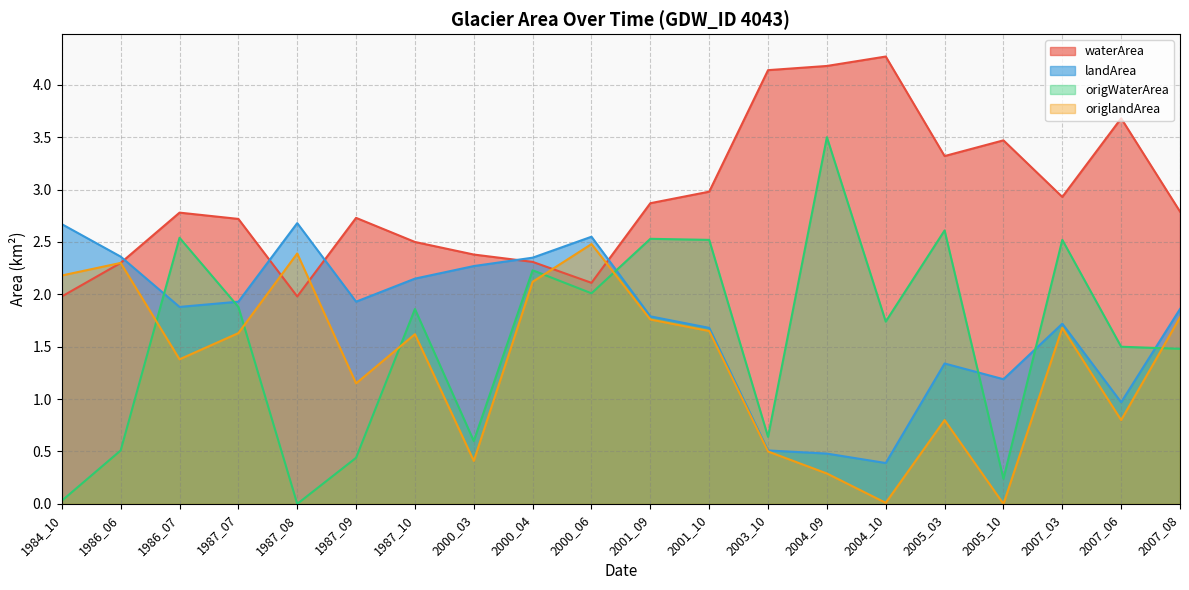

How many values in the origlandArea series exceed 1?

13